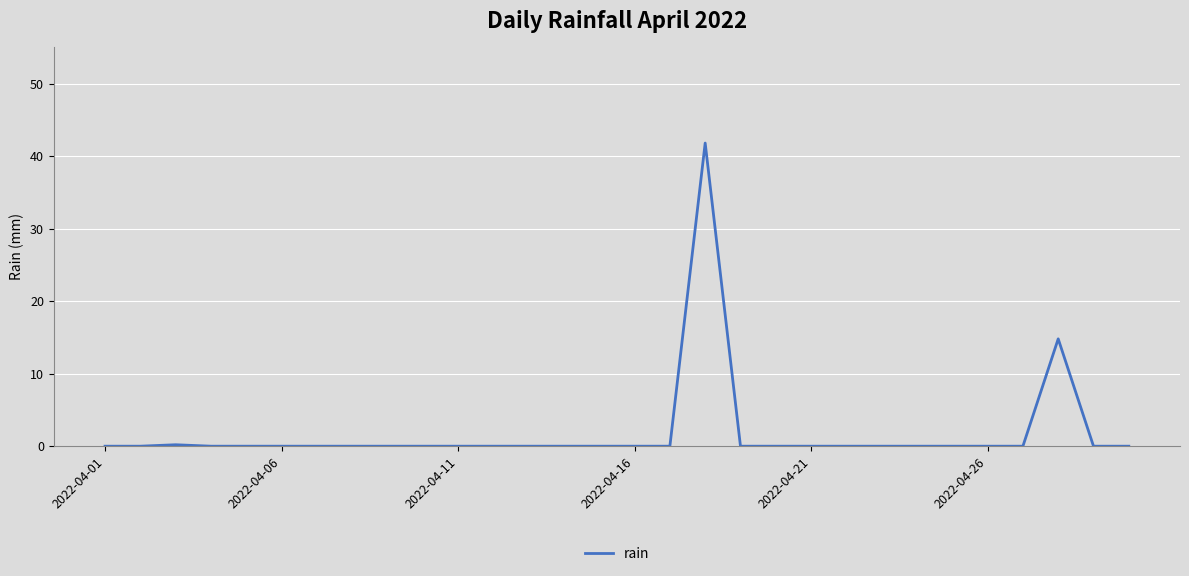

What is the difference between the maximum and minimum values?

41.8